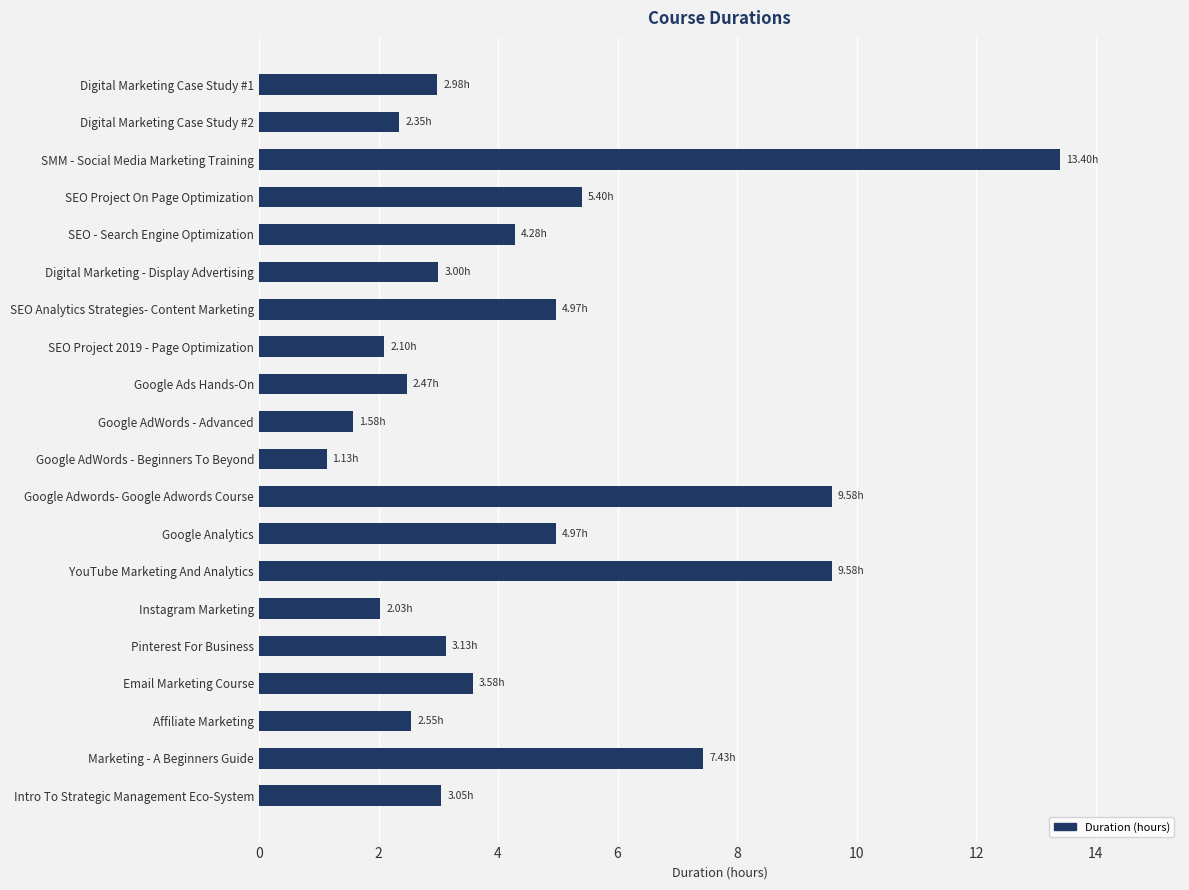

What is the sum of all values?

89.6